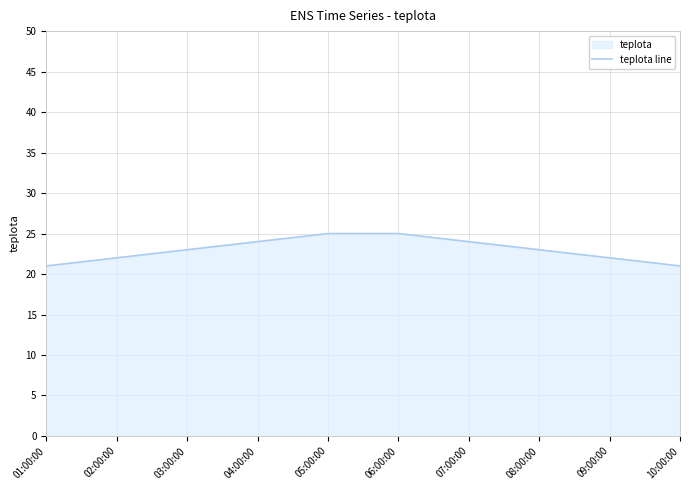

True or false: there are more than 0 points higher than both neighbors.

False